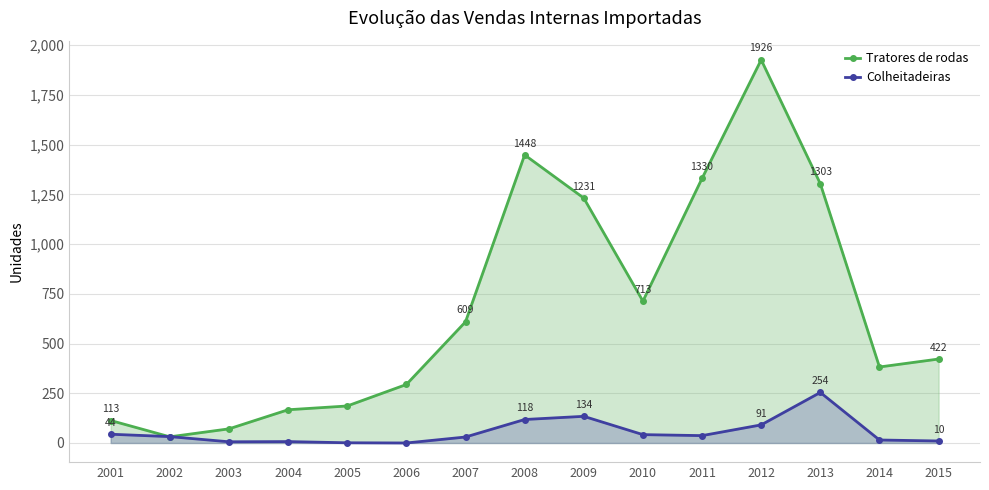

What is the average value of the Tratores de rodas series?

682